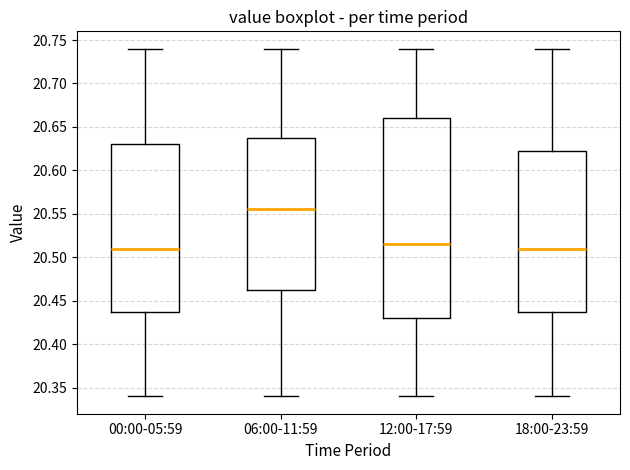

Comparing the boxes themselves (not the whiskers), which one is the tallest?

12:00-17:59